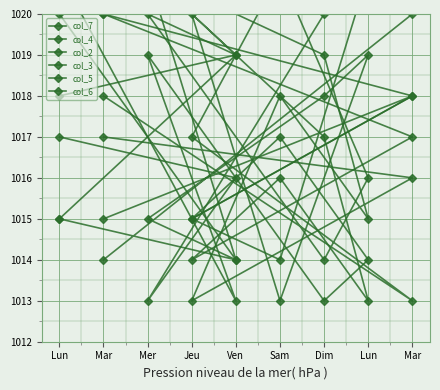

True or false: col_5 has more than 0 points higher than both neighbors.

True